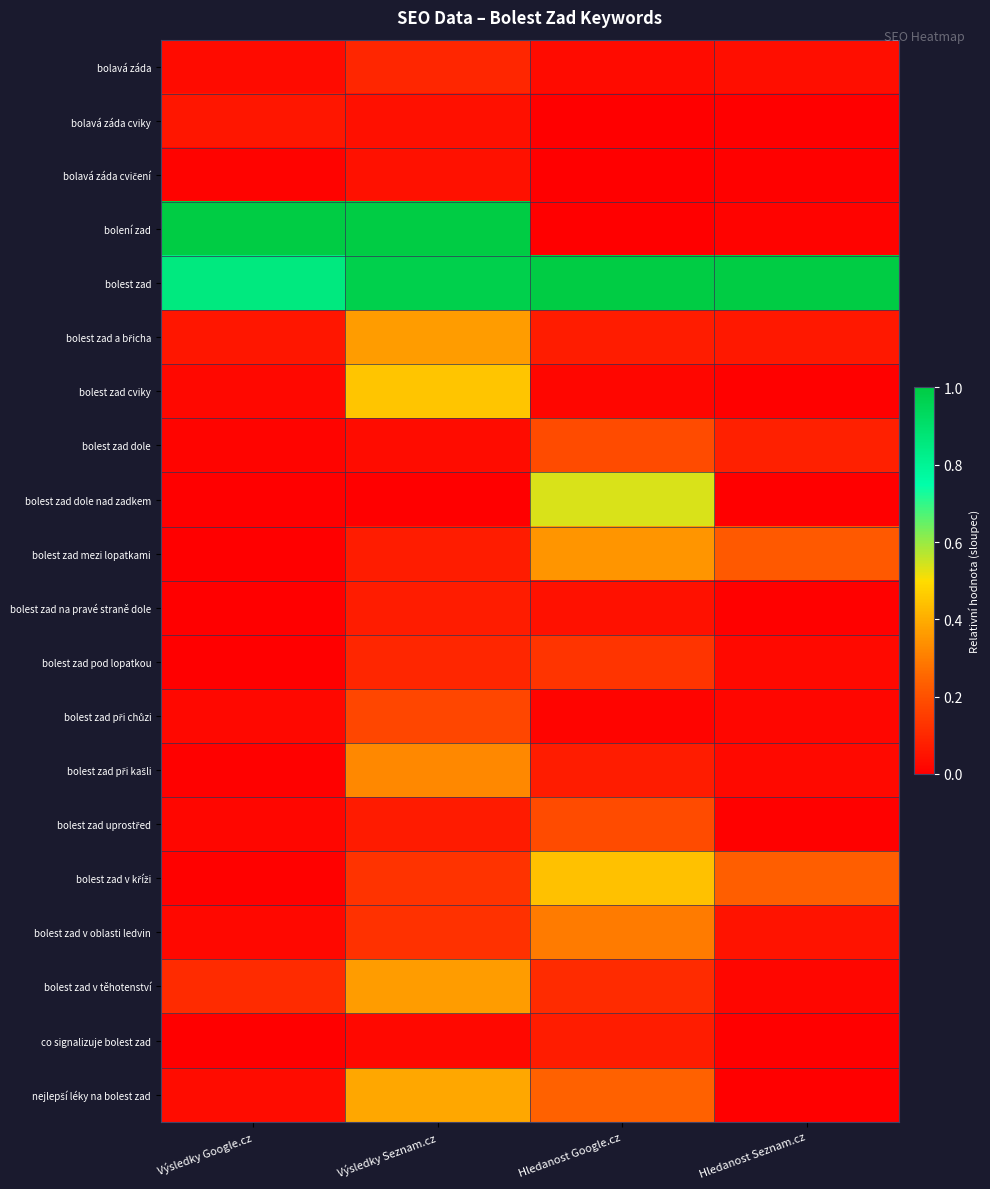

What is the spread (max minus min) of values at Výsledky Google.cz?

1.0